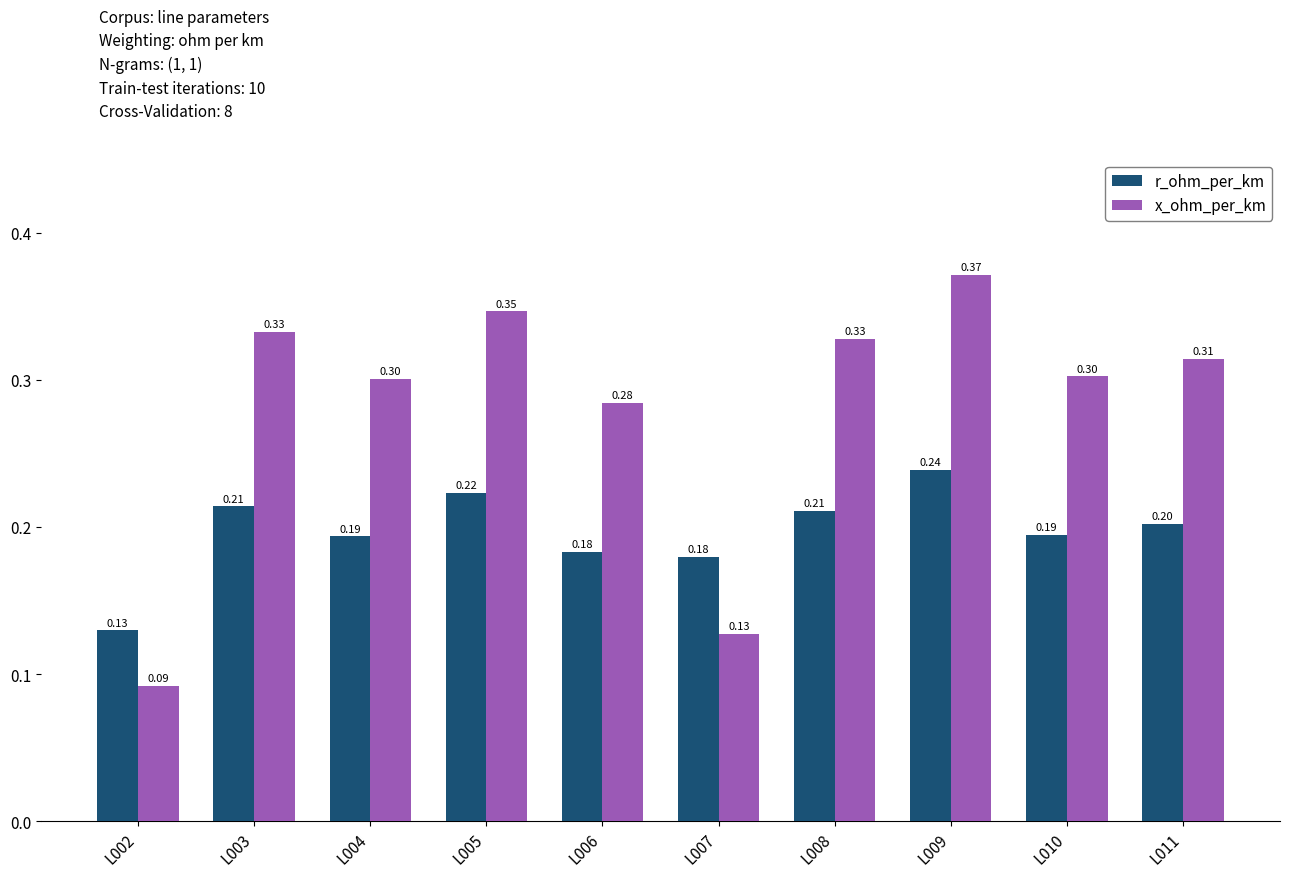

Which series has the largest total across all categories?

x_ohm_per_km